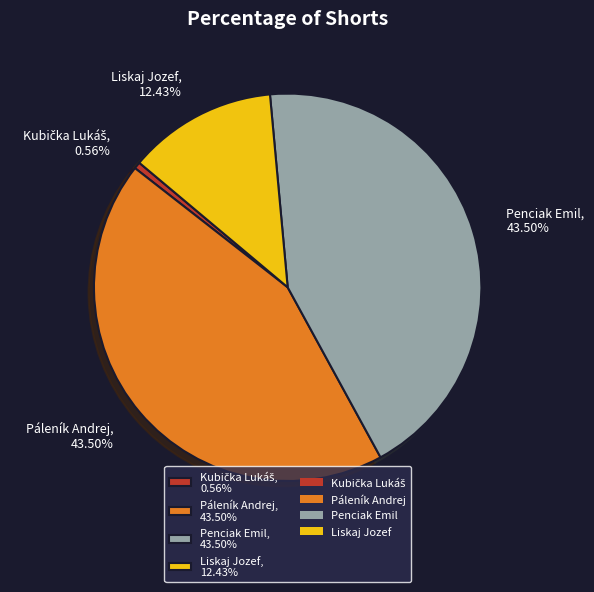

Is there any slice that represents more than half of the pie?

No